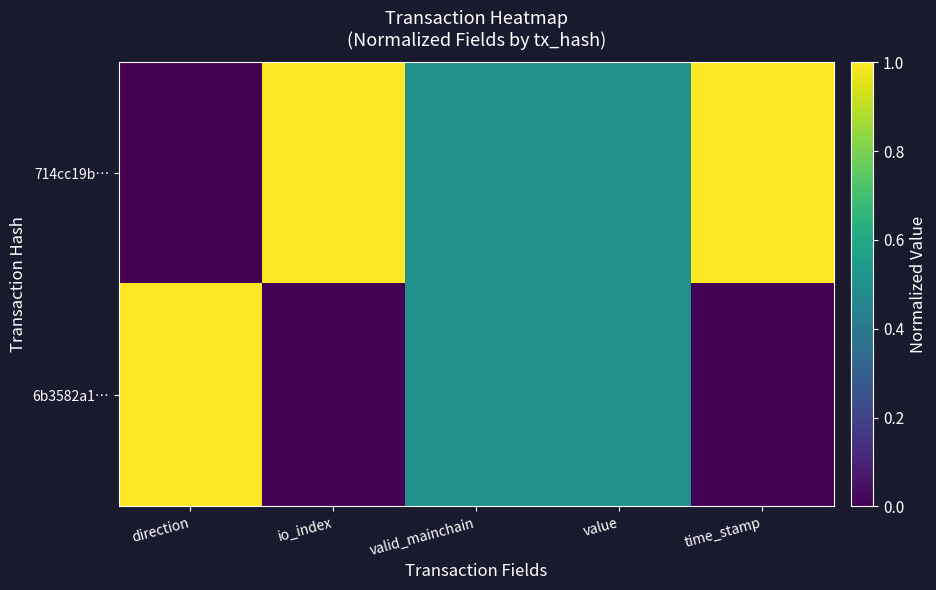

Between value and direction, which is larger?

value